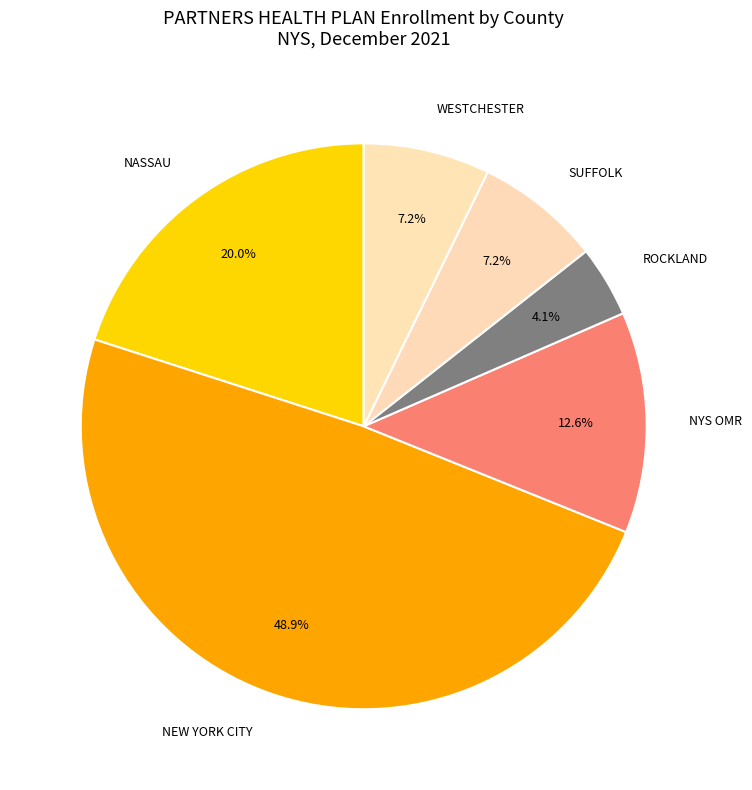

Count the number of slices in the pie.

6